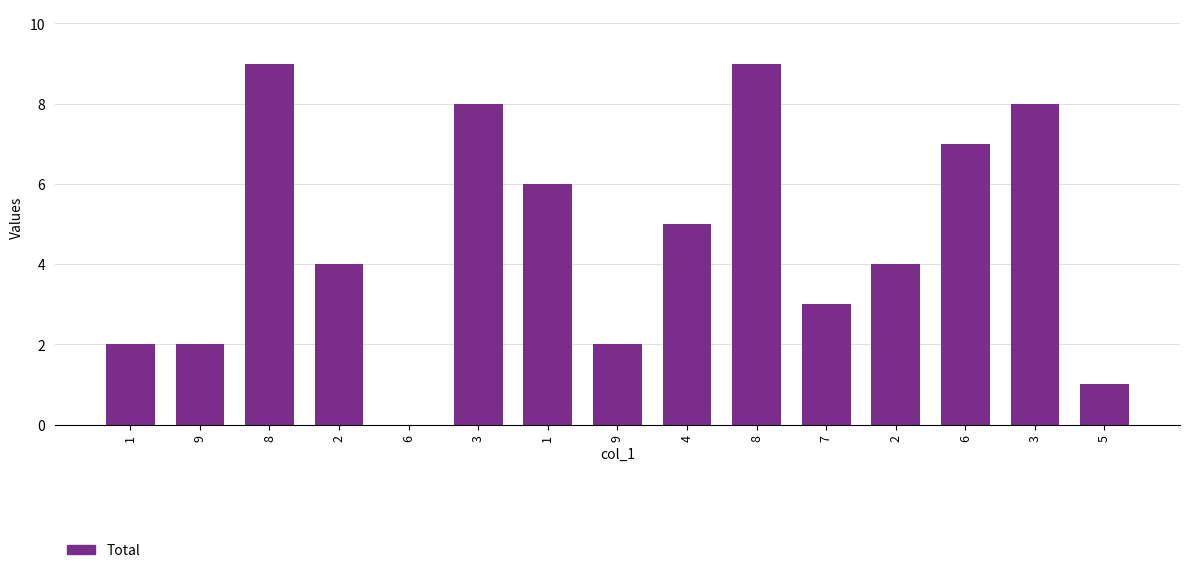

How many categories are shown in the chart?

15